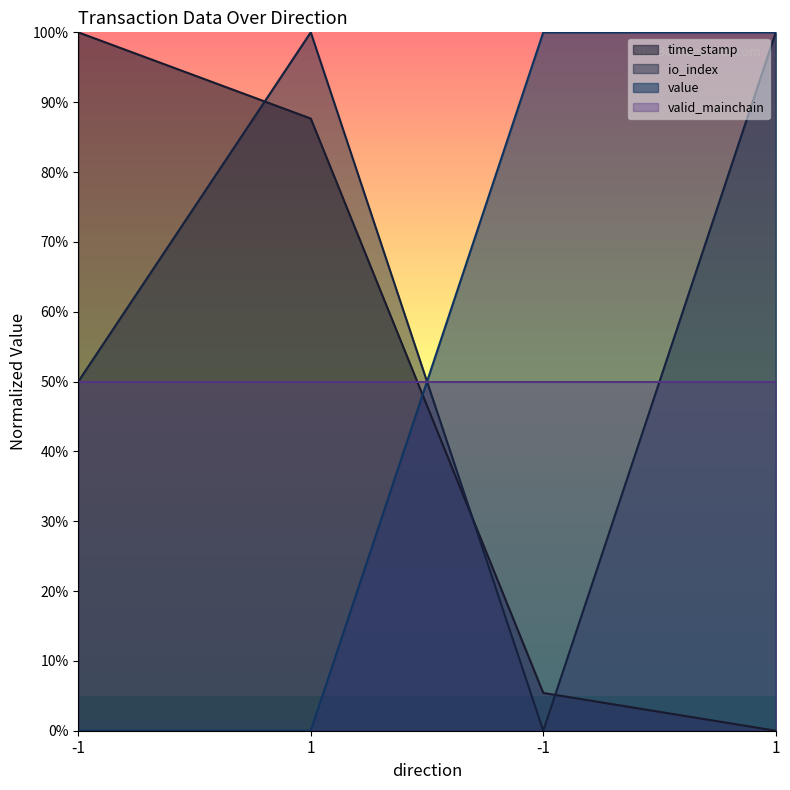

What is the difference between the io_index values at -1 and -1?

50.0